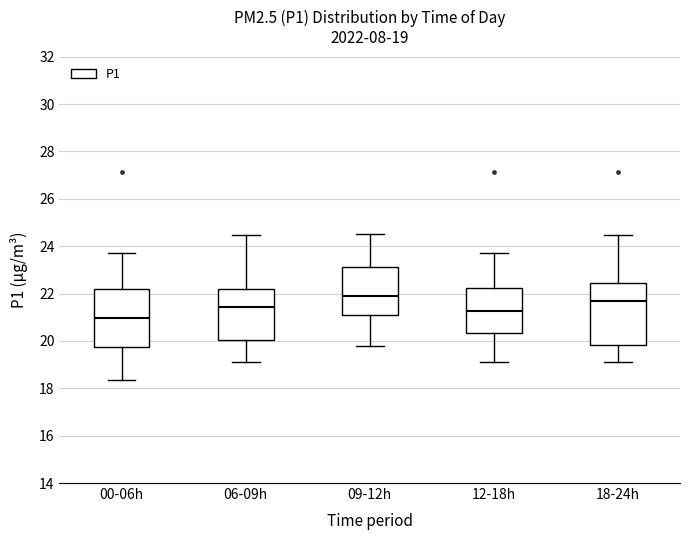

Which box is the tallest, from its lower edge to its upper edge?

18-24h